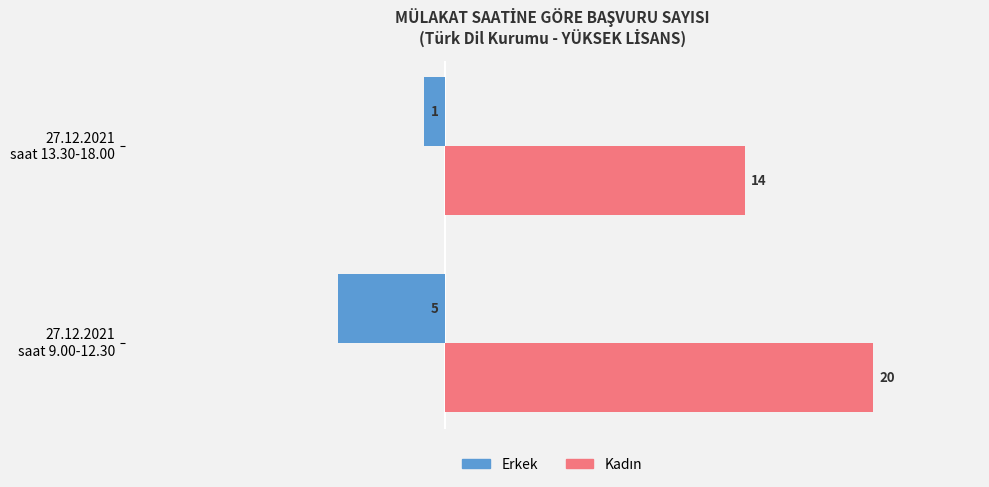

What is the difference between the maximum and minimum values in the Erkek series?

4